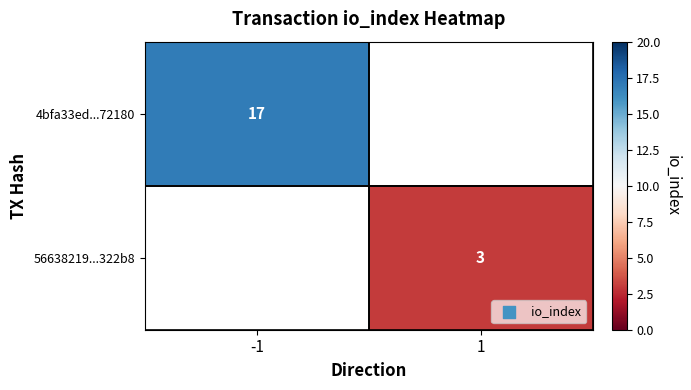

Is the value of 56638219...322b8 at 1 greater than the value of 4bfa33ed...72180 at -1?

No